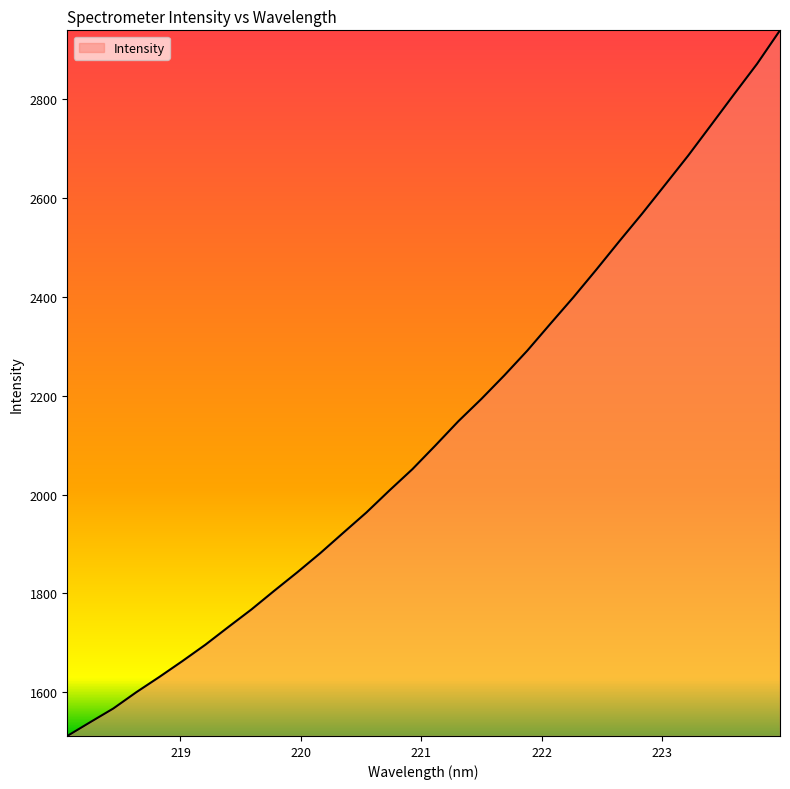

What is the difference between the maximum and minimum values?

1427.8